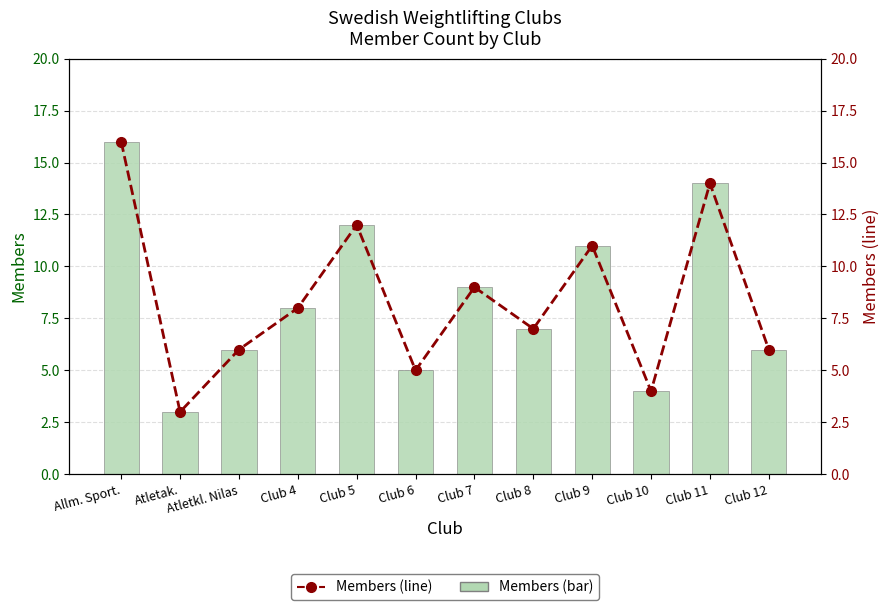

Does the chart contain stacked bars?

No